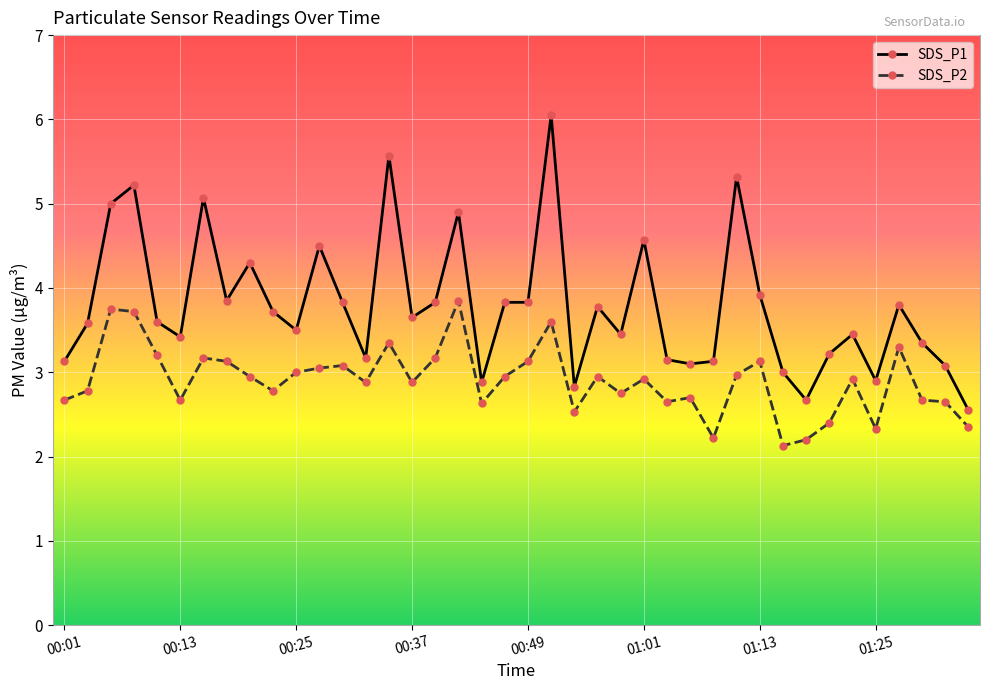

What is the difference between the maximum and minimum values in the SDS_P2 series?

1.7